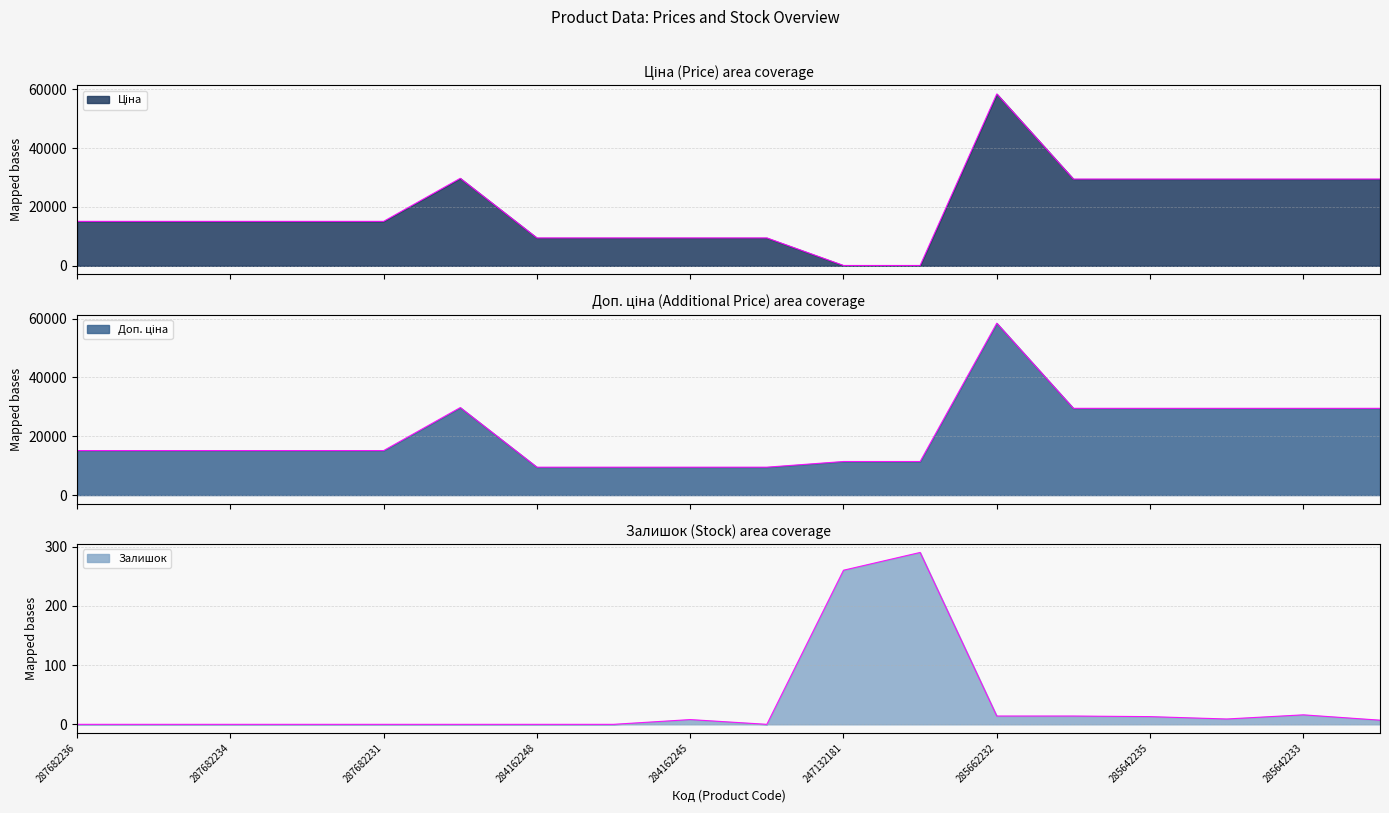

Reading left to right, what are all the values shown in this chart?

Ціна: 15120.0	15120.0	15120.0	15120.0	15120.0	29747.2	9480.1	9480.1	9480.1	9480.1	114.1	114.1	58426.5	29491.5	29491.5	29491.5	29491.5	29491.5
Доп. ціна: 15120.0	15120.0	15120.0	15120.0	15120.0	29747.2	9480.1	9480.1	9480.1	9480.1	11410.0	11410.0	58426.5	29491.5	29491.5	29491.5	29491.5	29491.5
Залишок: 0.0	0.0	0.0	0.0	0.0	0.0	0.0	0.0	8.0	0.0	260.0	290.0	14.0	14.0	13.0	9.0	16.0	7.0